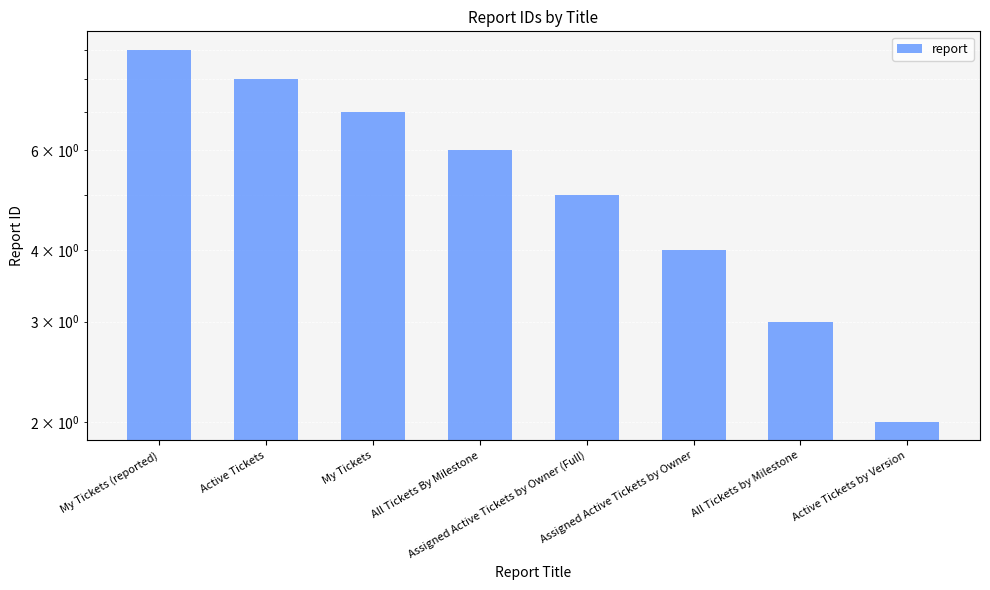

Rank the categories by value from highest to lowest.

My Tickets (reported), Active Tickets, My Tickets, All Tickets By Milestone, Assigned Active Tickets by Owner (Full), Assigned Active Tickets by Owner, All Tickets by Milestone, Active Tickets by Version